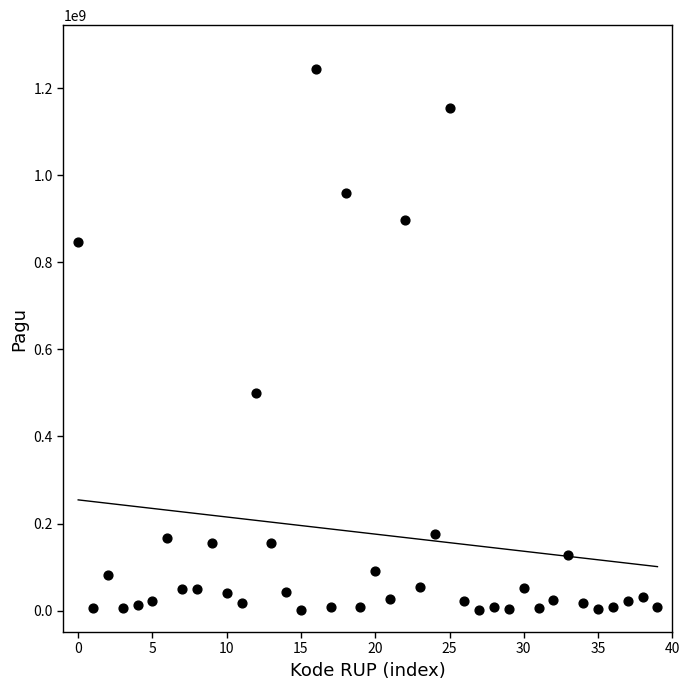

What is the range of Y values (max minus min)?

1244080000